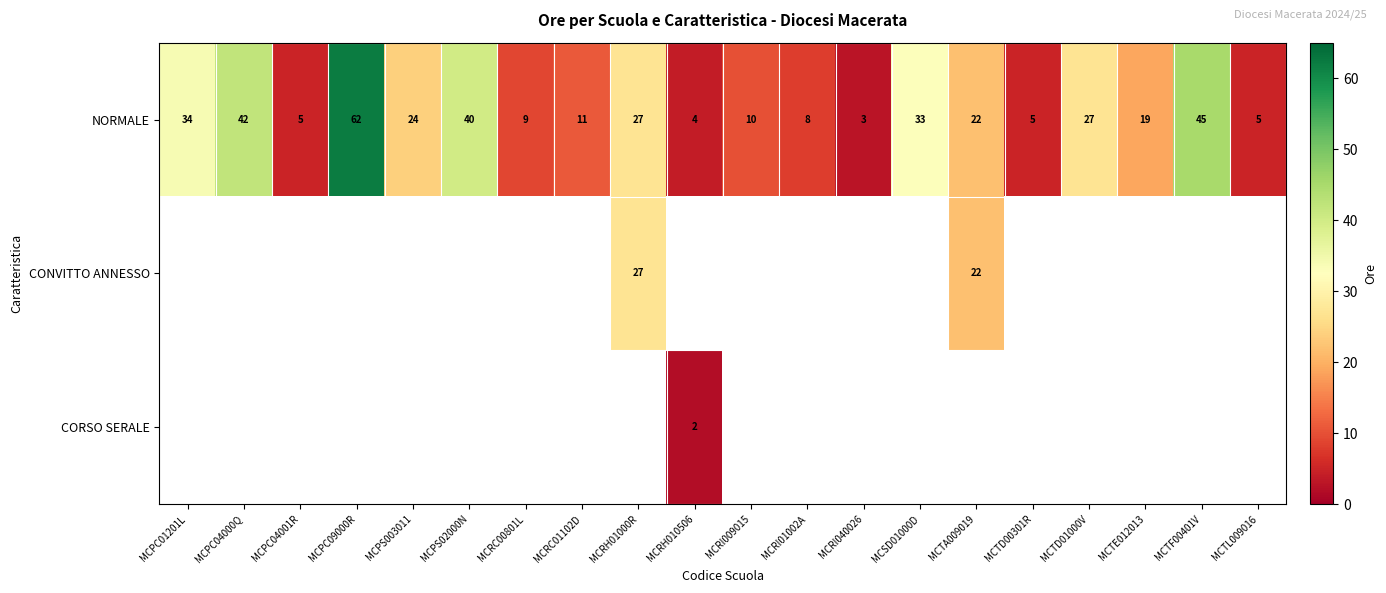

Is it true that NORMALE equals 42 at MCPC04000Q?

True